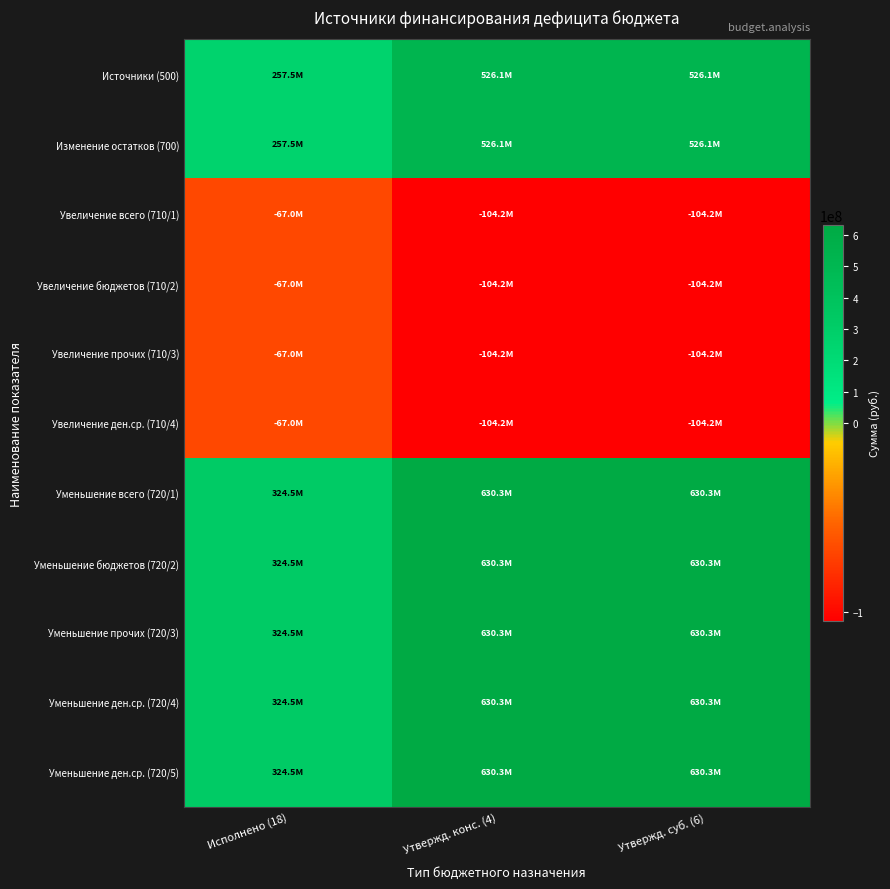

Which series has the largest range (max minus min)?

Уменьшение всего (720/1)